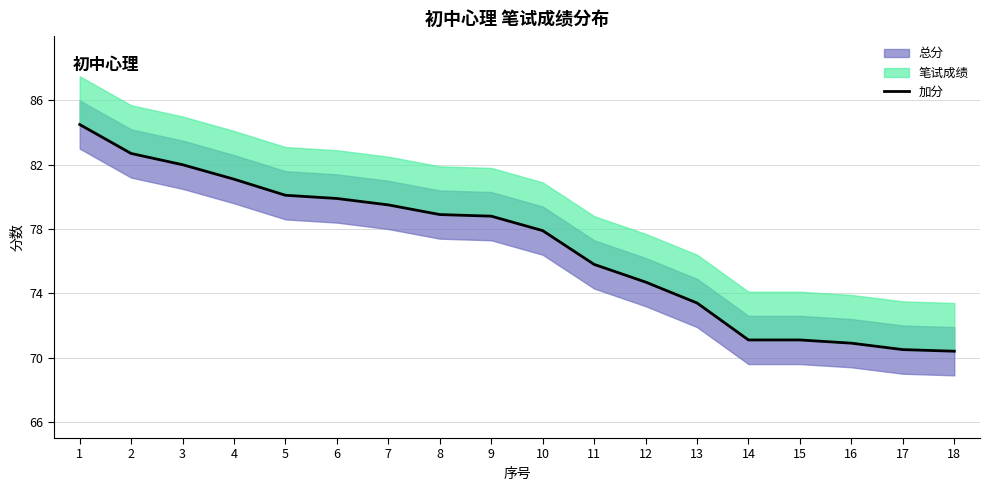

What is the sum of the values at 2 and 14?

153.8